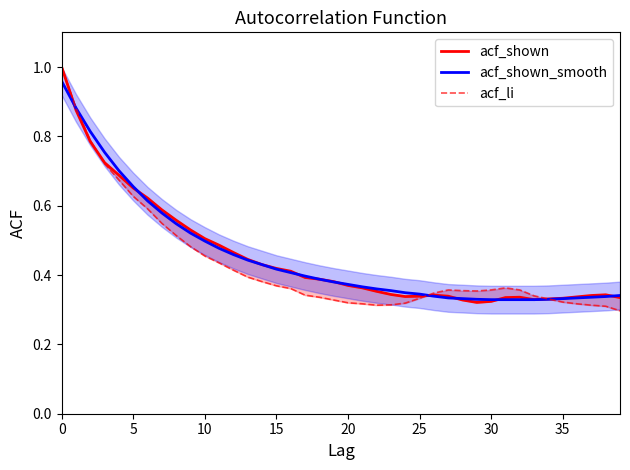

What is the maximum value shown in the chart?

1.0